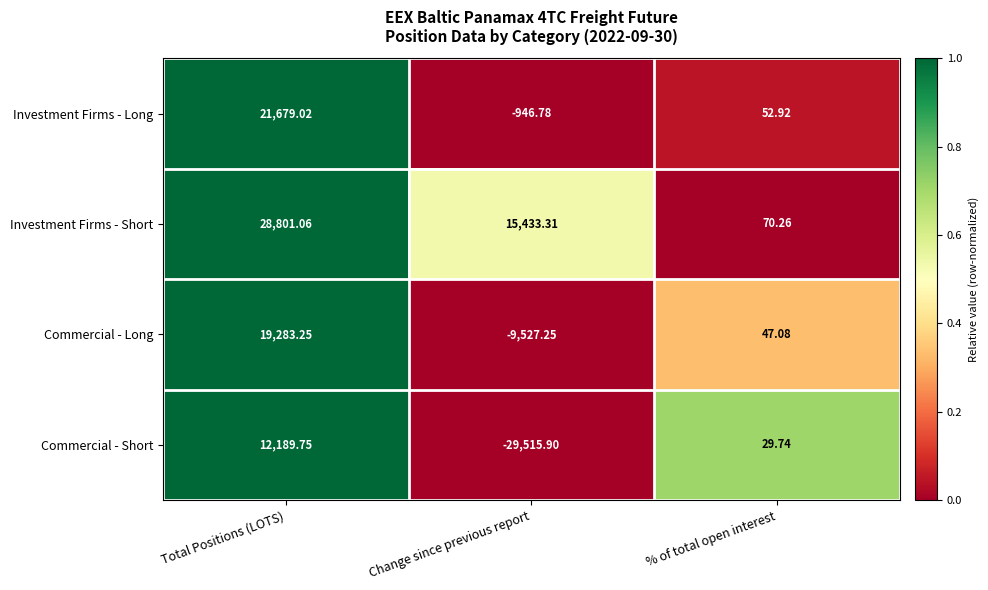

Which series changed the most between Total Positions (LOTS) and Change since previous report?

Commercial - Short